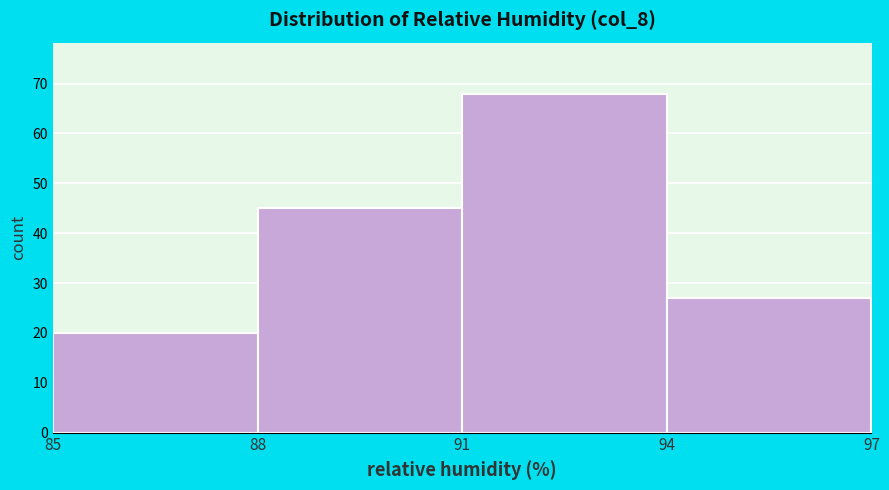

What is the height of the bar covering 91 to 94 on the x-axis? The values are not printed on the chart, so give them approximately, as read against the axis.

68